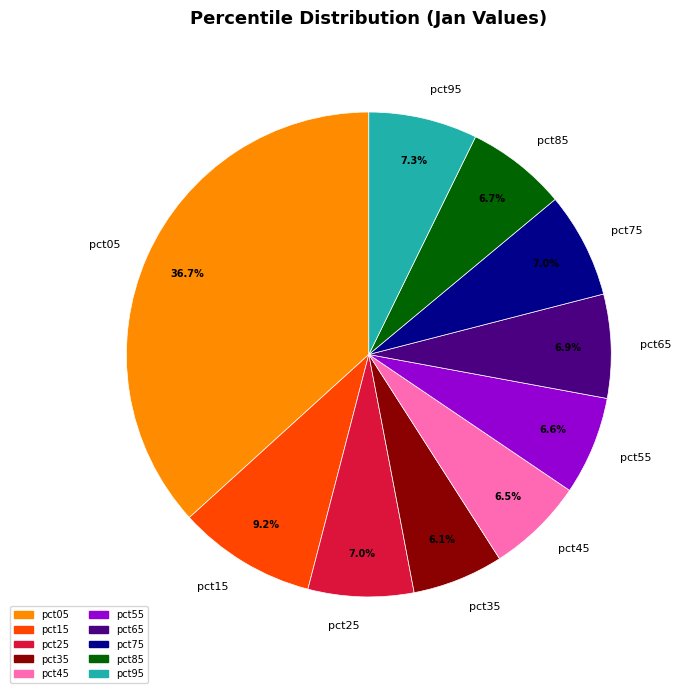

To the nearest percent, what is the combined percentage of pct55 and pct75?

14%